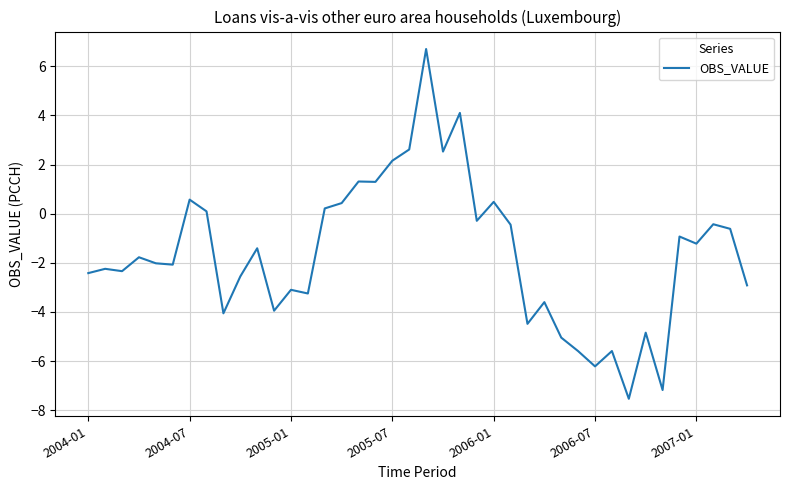

What is the maximum value shown in the chart?

6.7